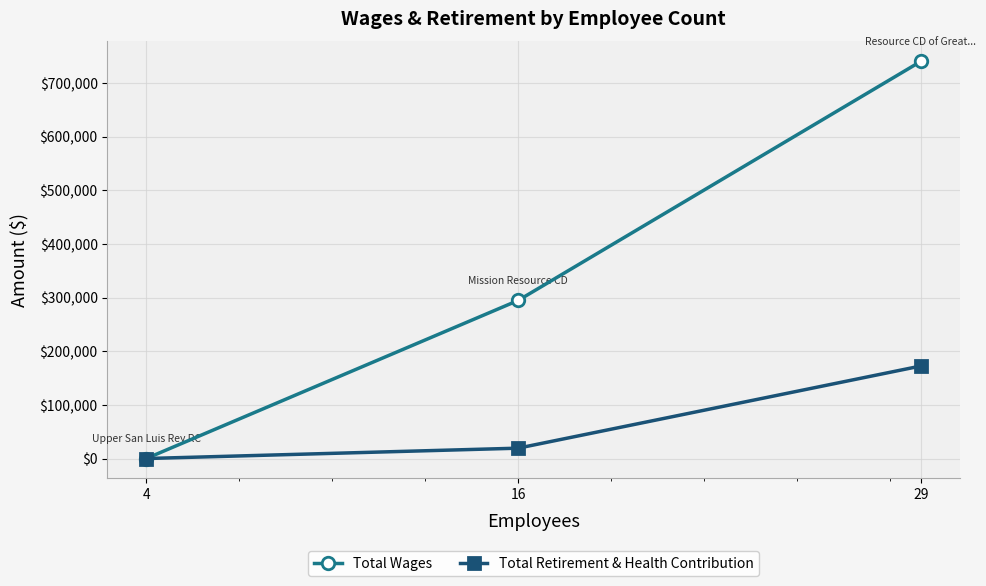

Which series has the widest spread of values?

Total Wages